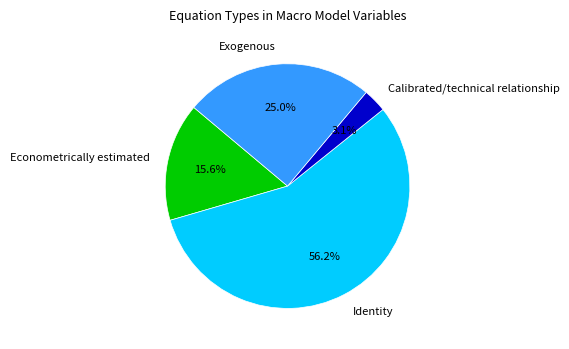

What percentage is the Econometrically estimated slice, to the nearest percent?

16%